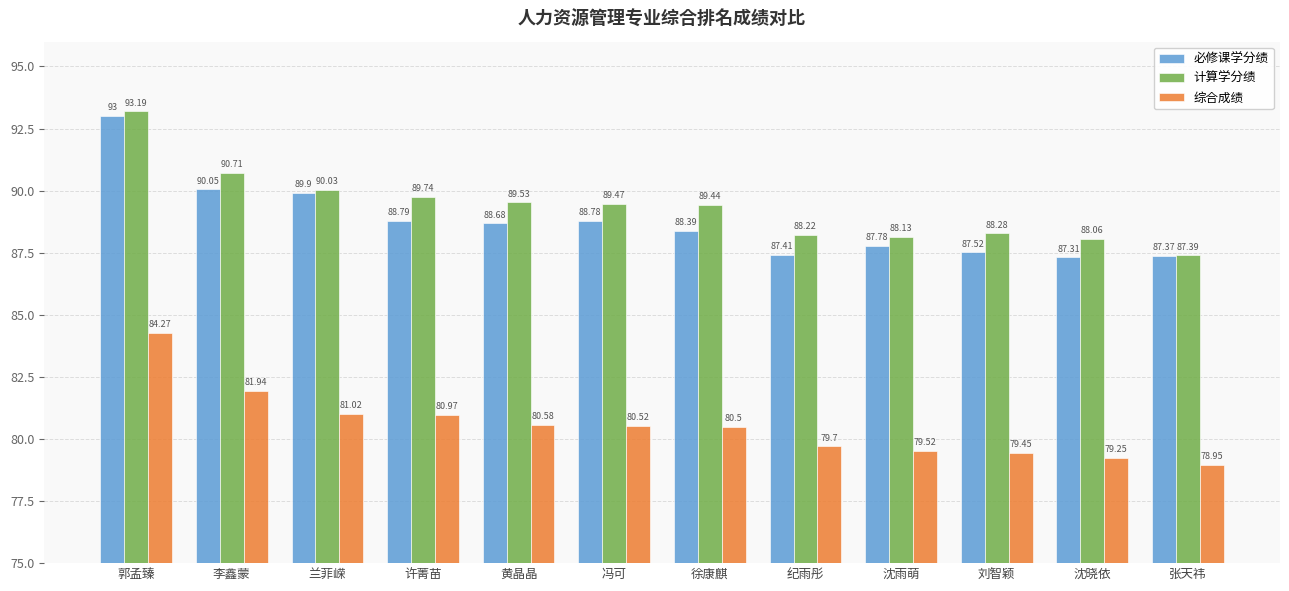

Count the number of data series in this chart.

3